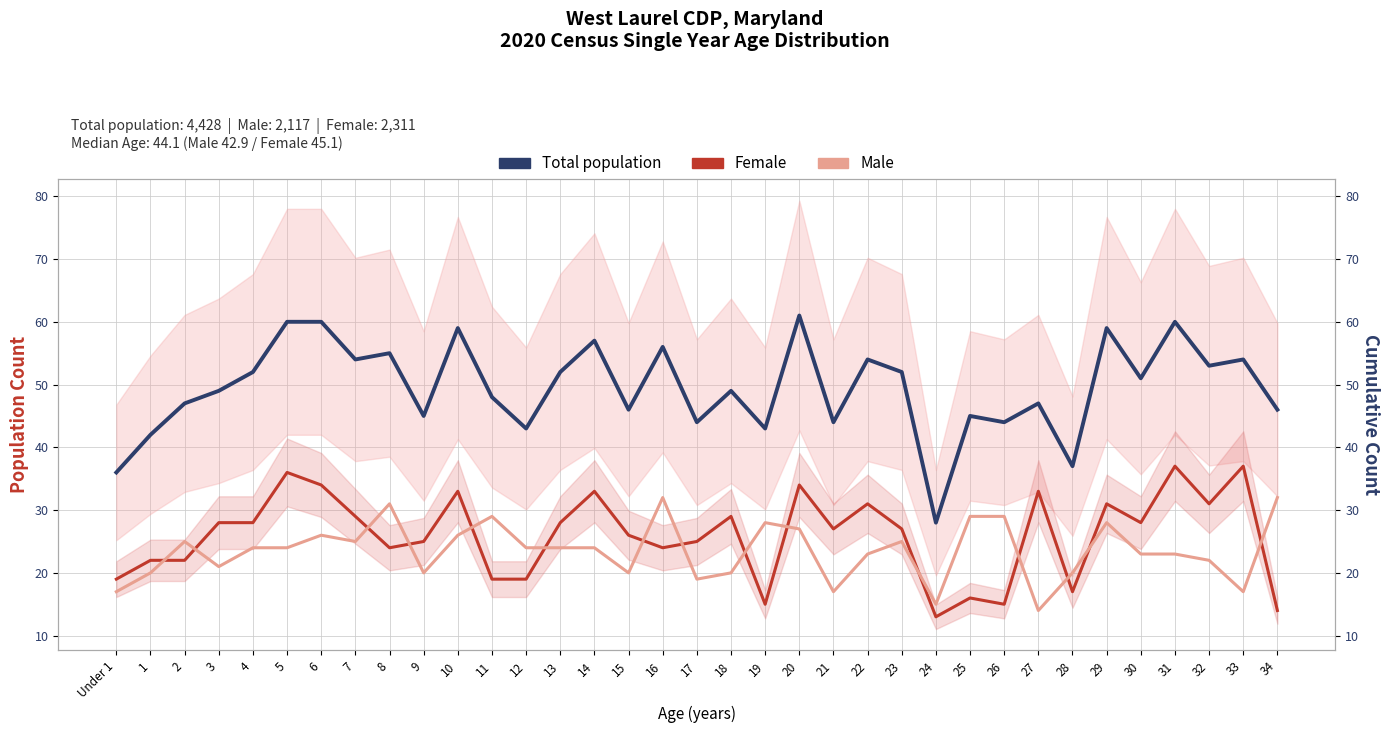

Does the chart have visible grid lines?

Yes